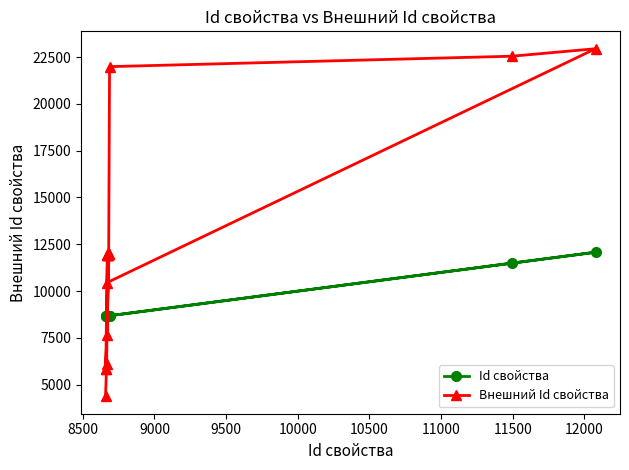

At how many categories does at least one series exceed 13289?

3